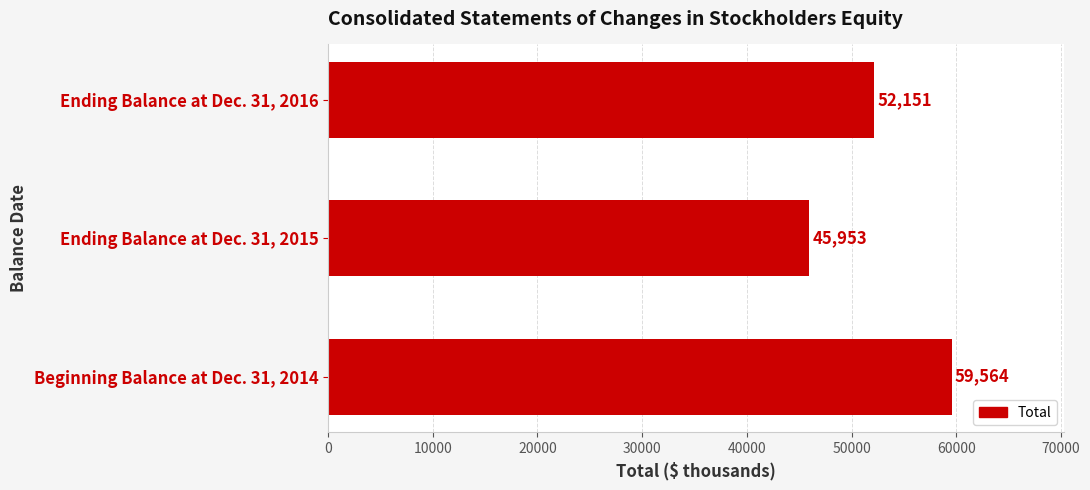

Count the values in the range 45953 to 59564.

3